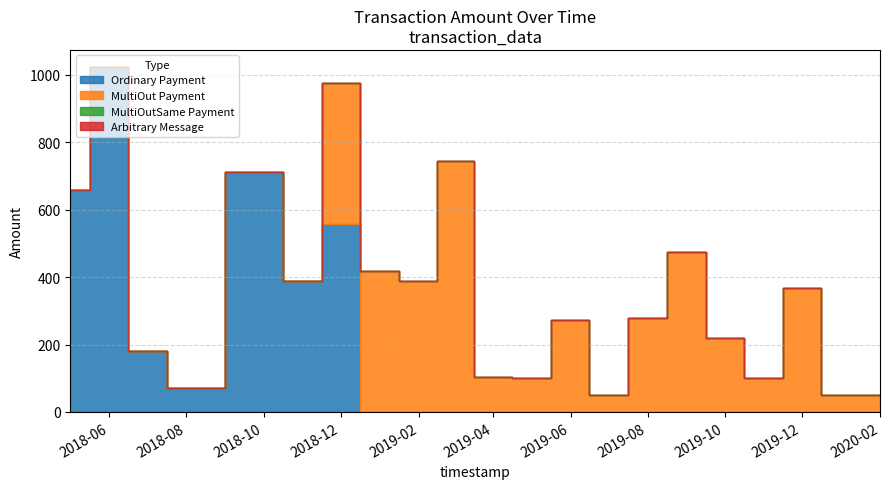

The Arbitrary Message series shows 0.0 at 2019-05. True or false?

True